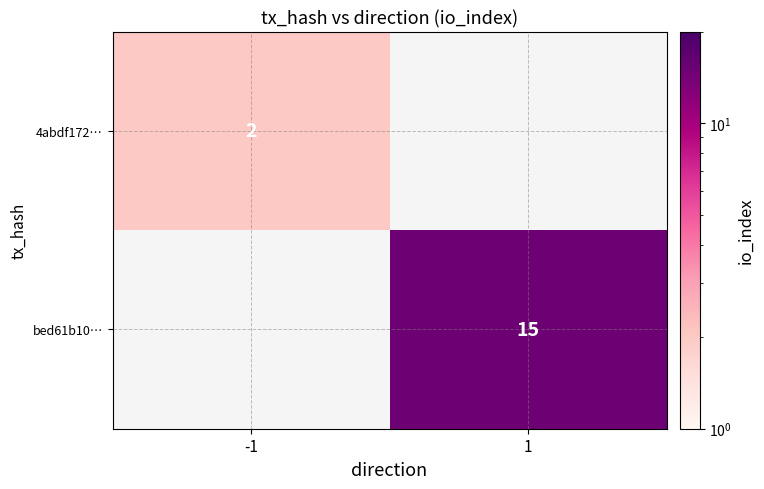

Which has a higher value, -1 or 1?

1